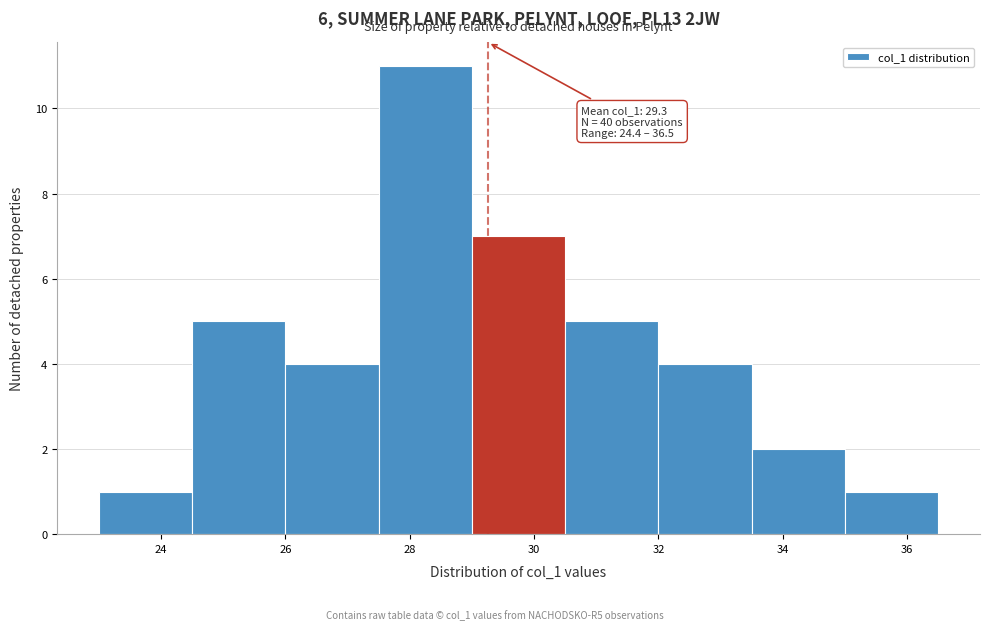

Over which range of the x-axis is the bar tallest?

27.5 to 29.0